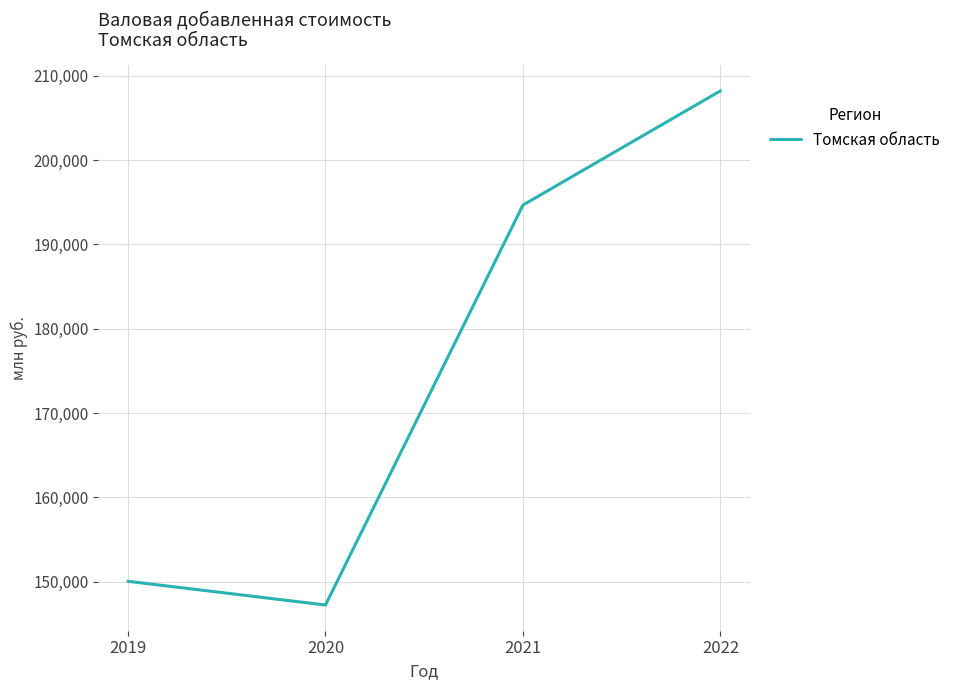

Where is the data nearest to the value 177722?

2021